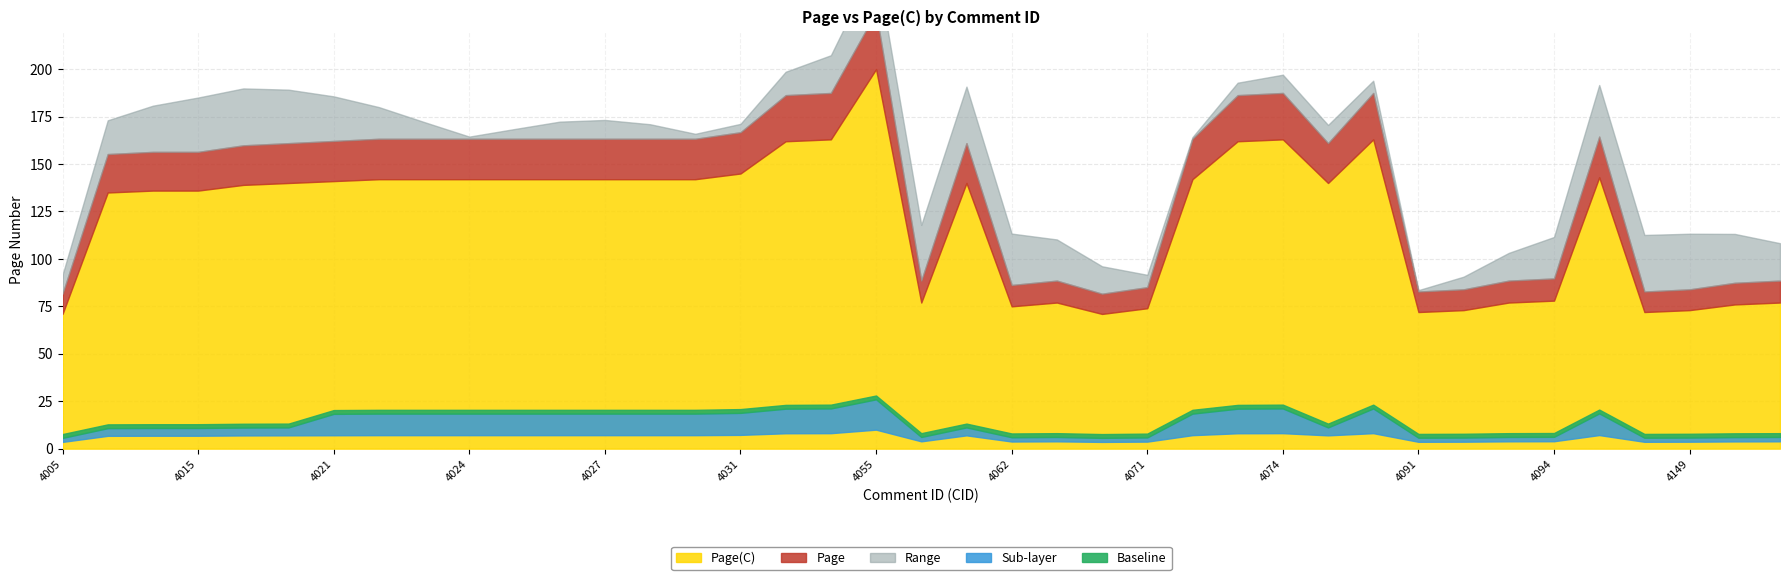

What is the value of the Page(C) point at the 29th from the left?

140